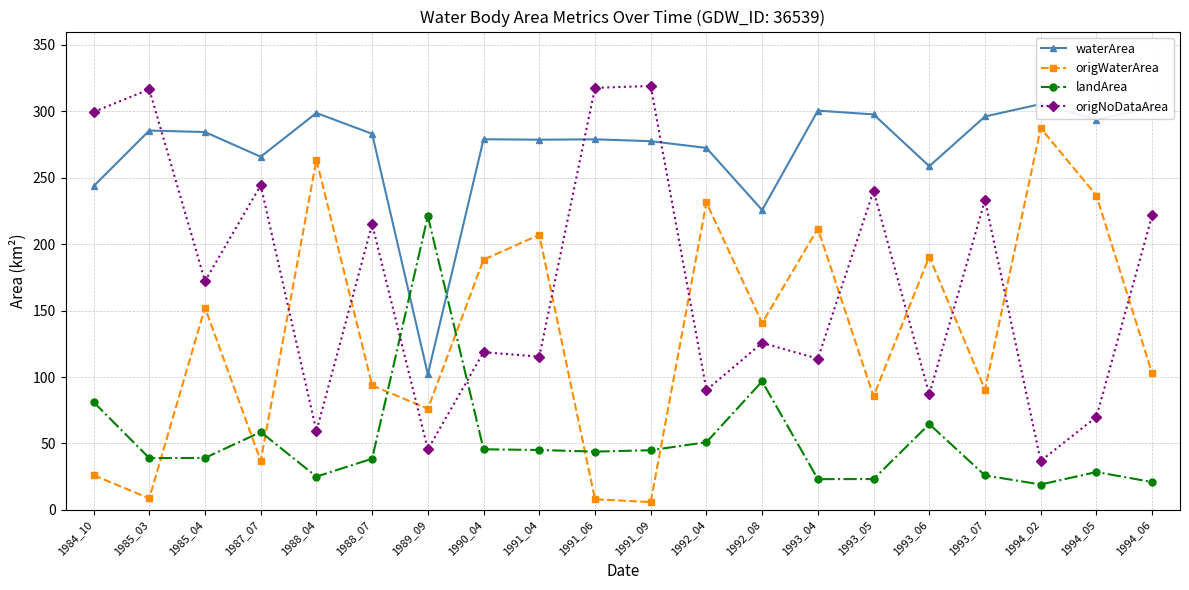

Is it true that landArea equals 60.0 at 1991_09?

False